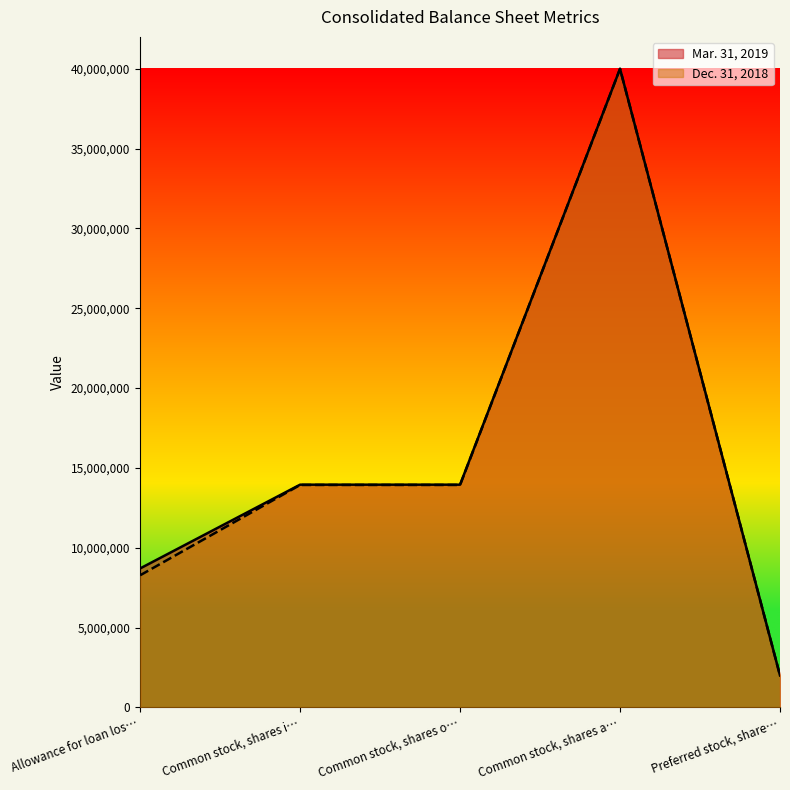

What is the spread (max minus min) of values at Allowance for loan los…?

429358